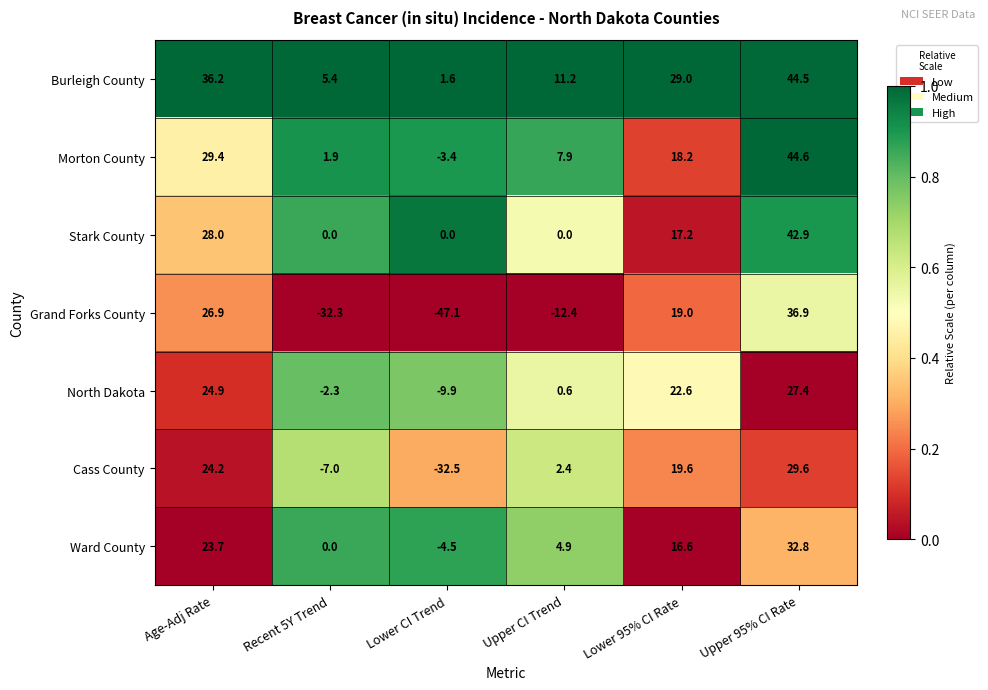

What is the average value of the Stark County series?

14.7